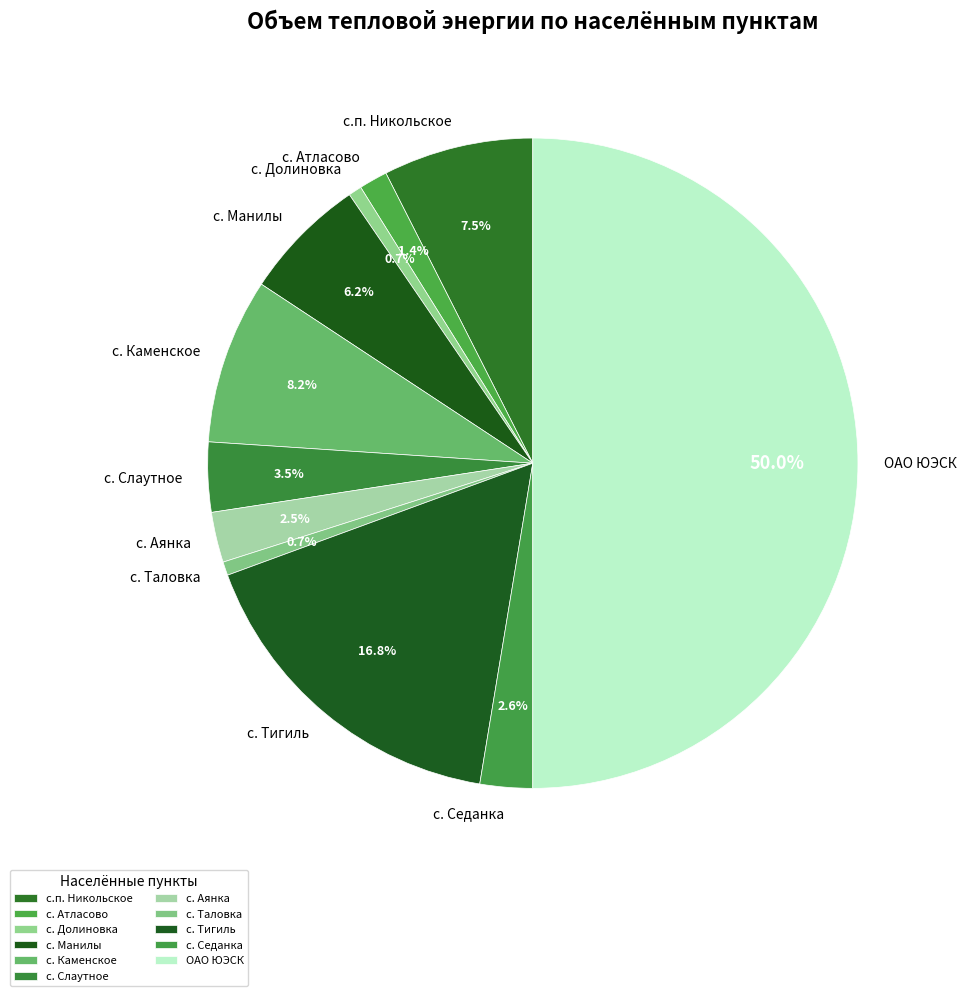

What percentage do с. Слаутное and с. Аянка together represent?

6.0%